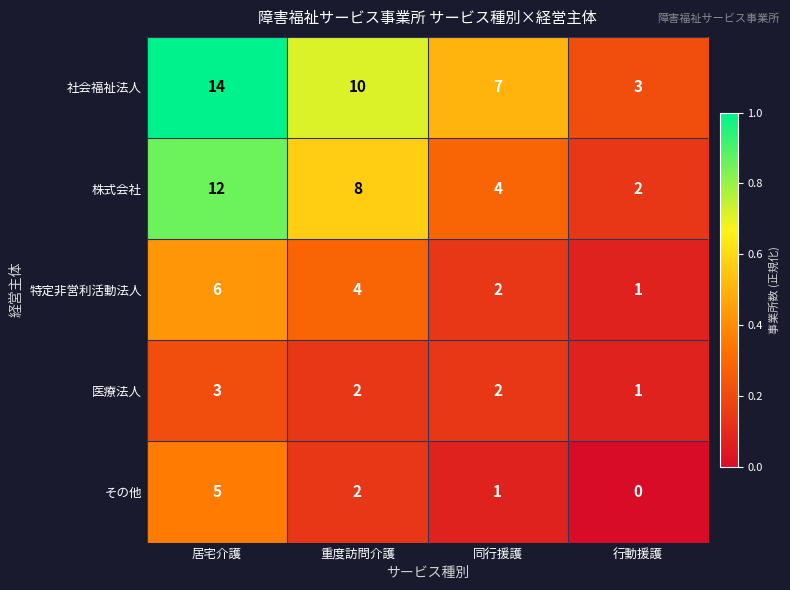

How many distinct data groups are displayed?

5